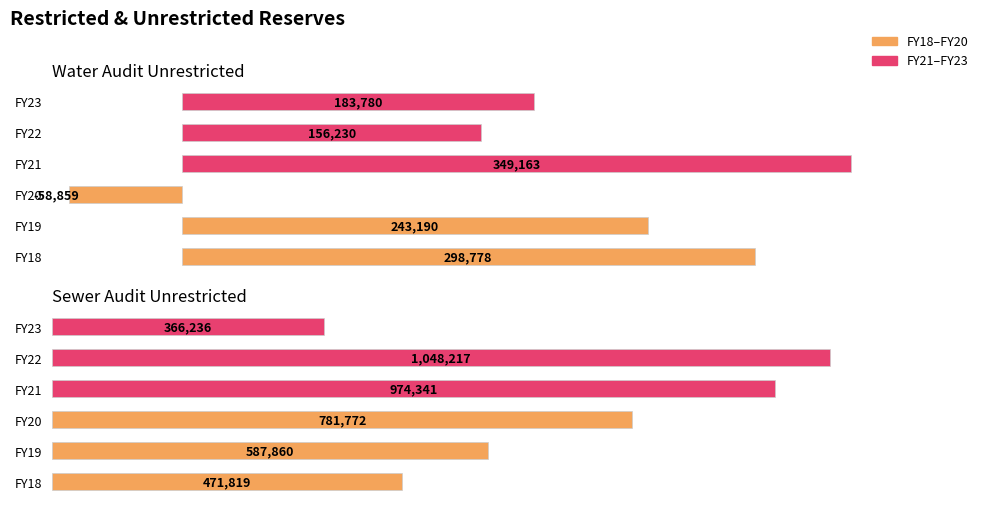

What is the difference between the maximum and minimum values in the FY23 series?

182456